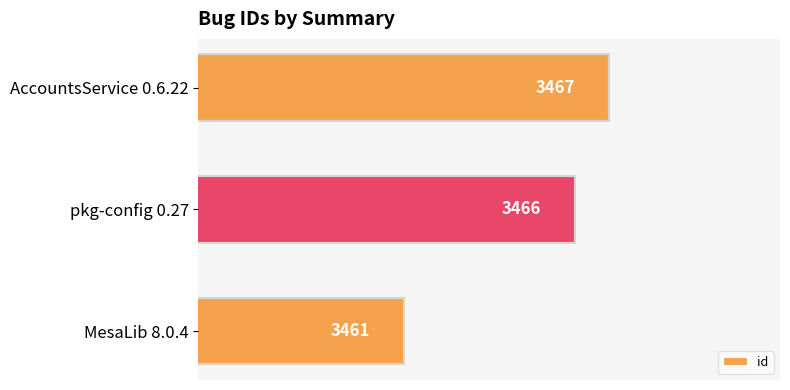

Reading bottom to top, extract all data points from this chart.

MesaLib 8.0.4=3461	pkg-config 0.27=3466	AccountsService 0.6.22=3467